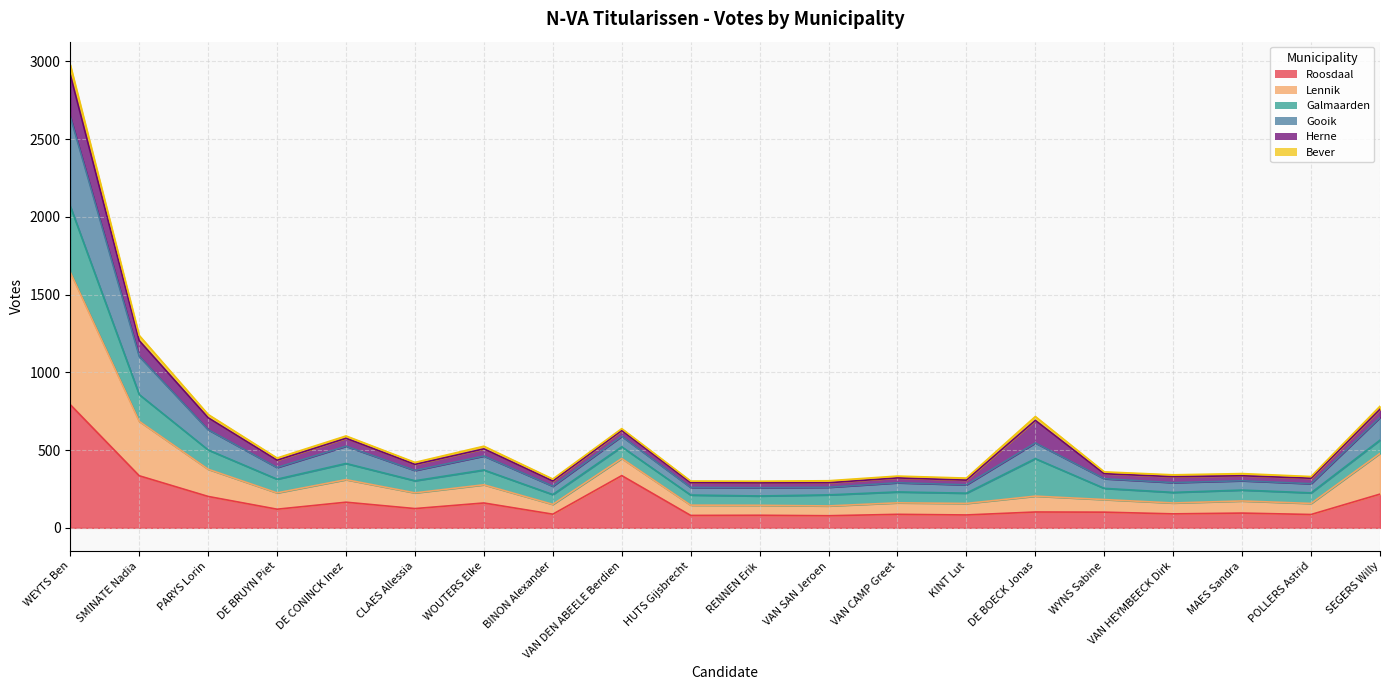

The Gooik series shows 190 at PARYS Lorin. True or false?

False